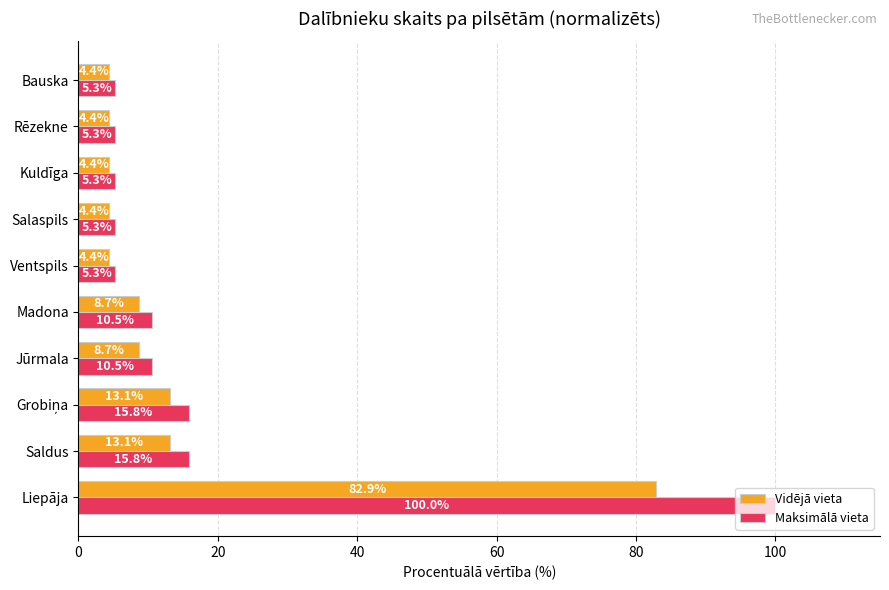

What is the approximate value of Vidējā vieta at Saldus?

13.1